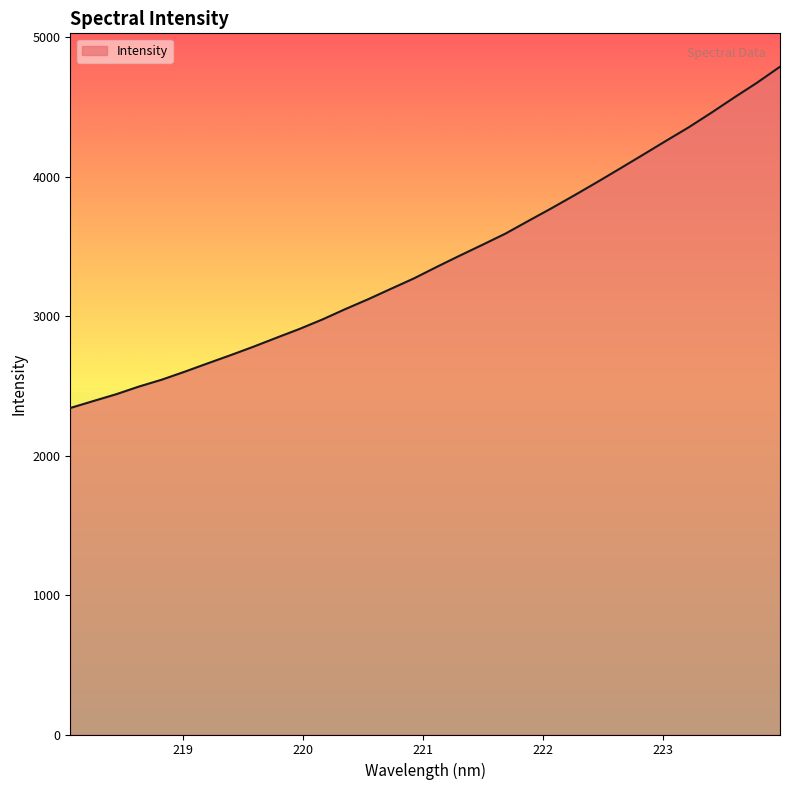

What is the greatest value displayed?

4789.1